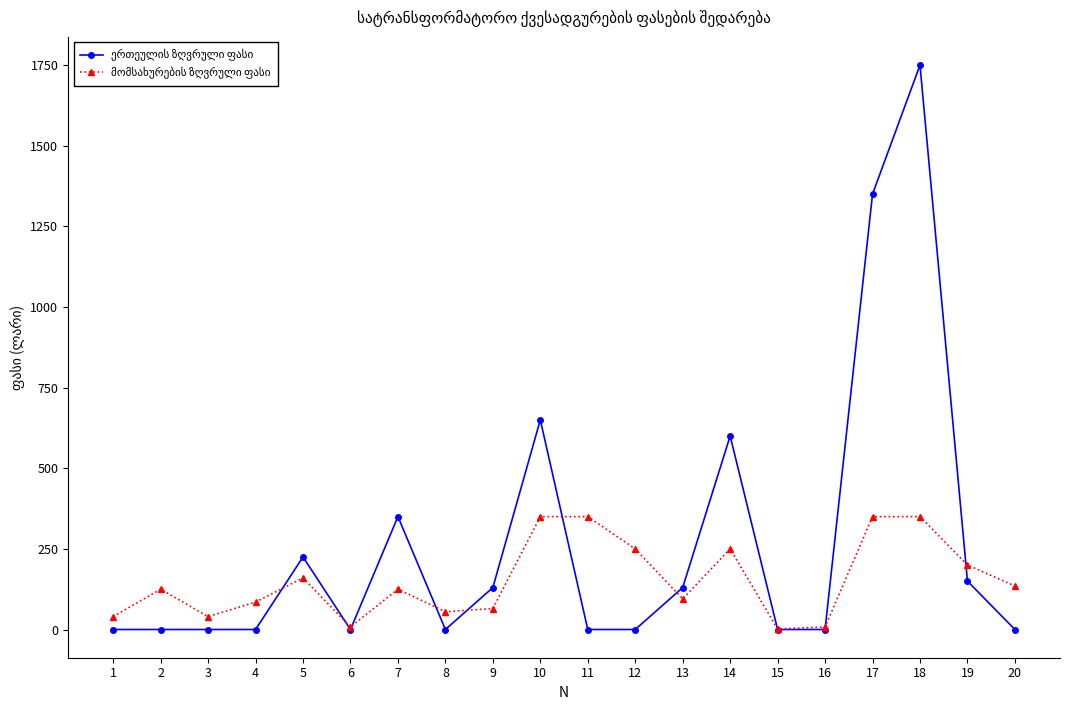

Reading right to left, list all the values displayed in this chart.

ერთეულის ზღვრული ფასი: 20=0.0	19=150.0	18=1750.0	17=1350.0	16=0.0	15=0.0	14=600.0	13=130.0	12=0.0	11=0.0	10=650.0	9=130.0	8=0.0	7=350.0	6=0.0	5=225.0	4=0.0	3=0.0	2=0.0	1=0.0
მომსახურების ზღვრული ფასი: 20=135.0	19=200.0	18=350.0	17=350.0	16=8.0	15=1.5	14=250.0	13=95.0	12=250.0	11=350.0	10=350.0	9=65.0	8=55.0	7=125.0	6=8.0	5=160.0	4=85.0	3=40.0	2=125.0	1=40.0